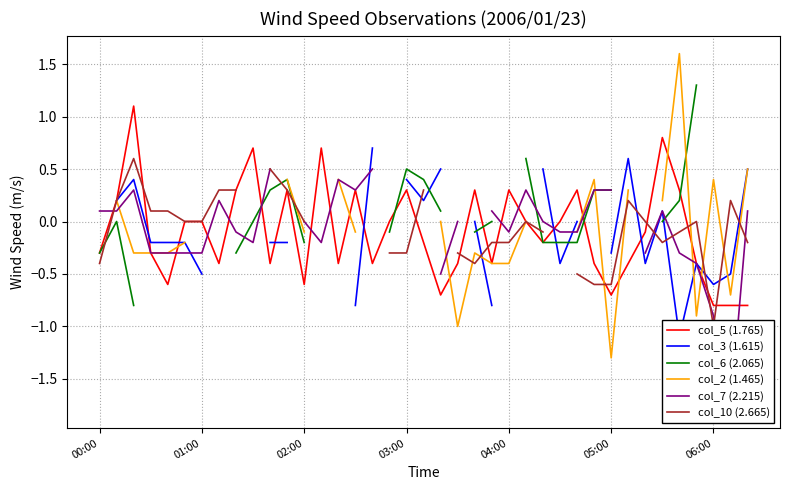

How many data points in col_3 (1.615) are above 0?

10